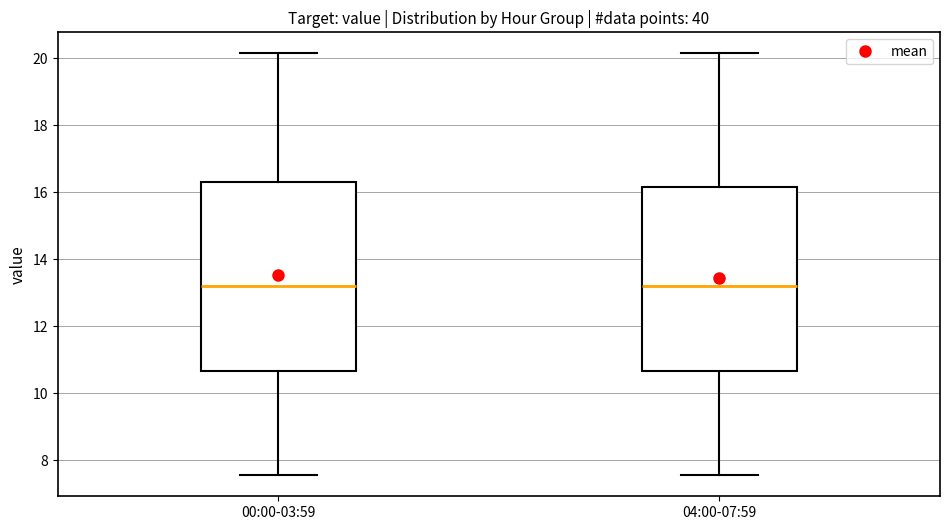

Where is the upper edge of the box for 04:00-07:59 on the y-axis? The values are not printed on the chart, so give them approximately, as read against the axis.

16.2